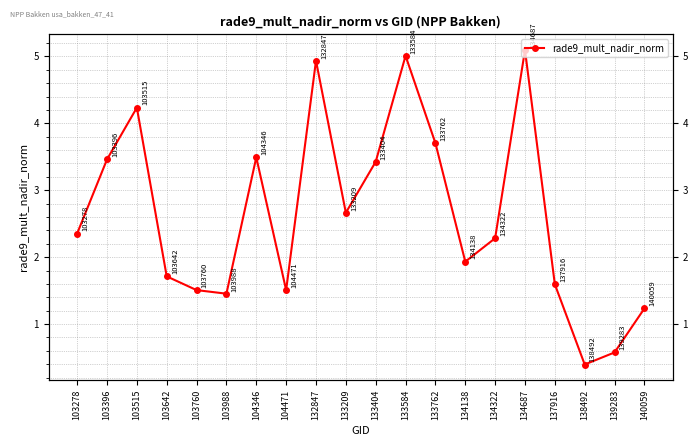

What is the change in value from 133209 to 137916?

-1.1